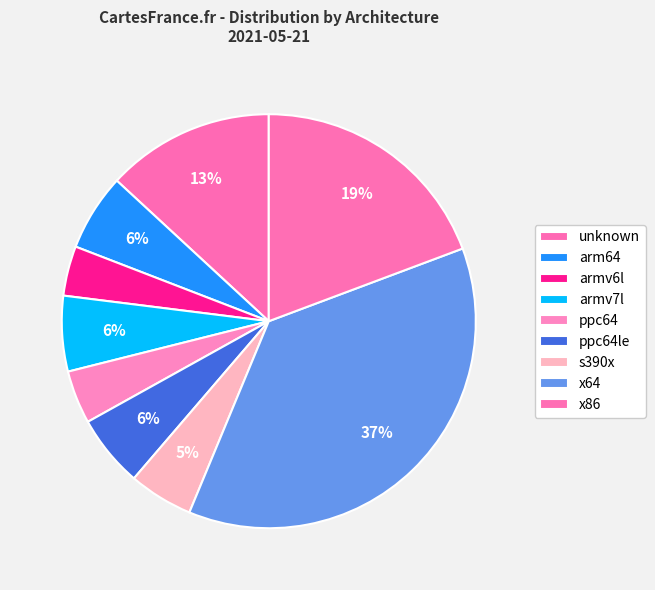

How many segments does this pie chart have?

9